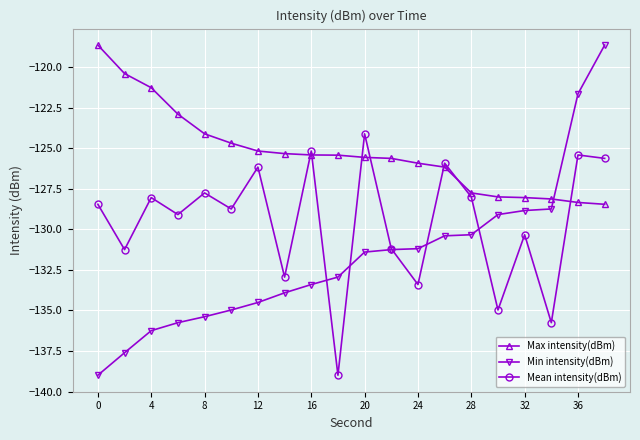

Which series has the largest total across all categories?

Max intensity(dBm)